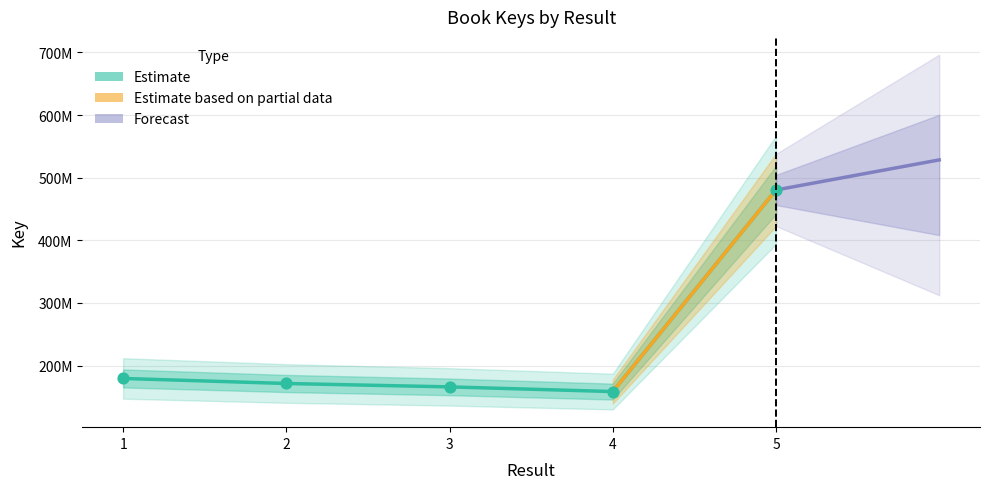

What is the ratio of the value at 2 to the value at 5?

0.4